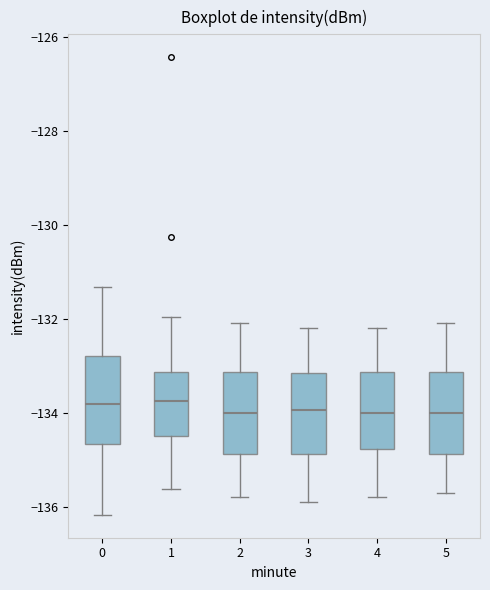

Reading left to right, read every box against the y-axis: the position of its median line, the range the box covers, and the ends of its whiskers. The values are not printed on the chart, so give them approximately, as read against the axis.

0: median -133.8, box -134.6 to -132.8, whiskers -136.2 to -131.4
1: median -133.8, box -134.4 to -133.2, whiskers -135.6 to -132.0
2: median -134.0, box -134.8 to -133.2, whiskers -135.8 to -132.0
3: median -134.0, box -134.8 to -133.2, whiskers -135.8 to -132.2
4: median -134.0, box -134.8 to -133.2, whiskers -135.8 to -132.2
5: median -134.0, box -134.8 to -133.2, whiskers -135.6 to -132.0